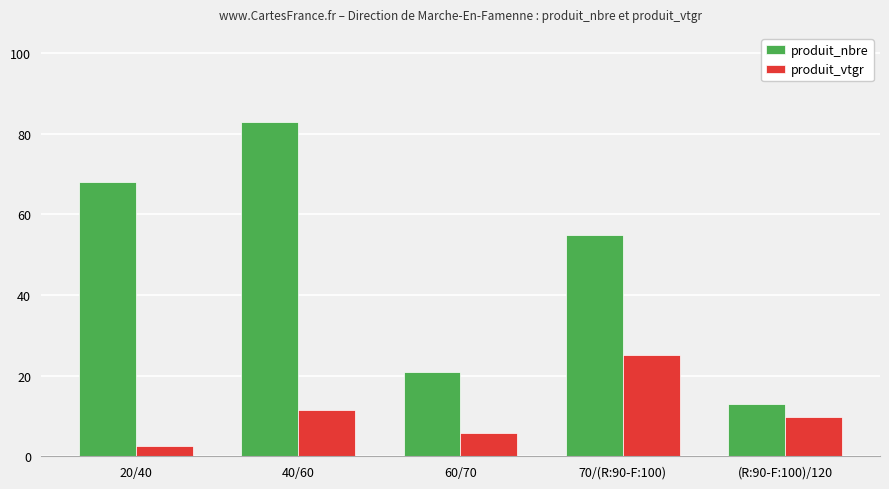

What is the maximum value shown in the chart?

83.0